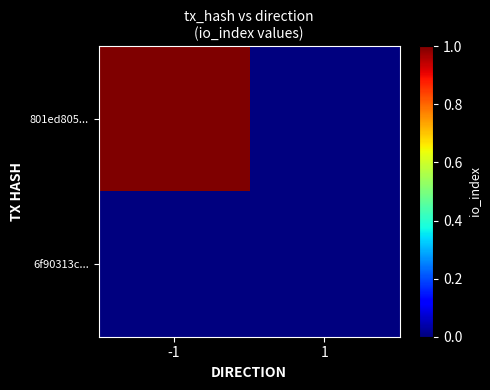

Which series changed the most between -1 and 1?

801ed805...